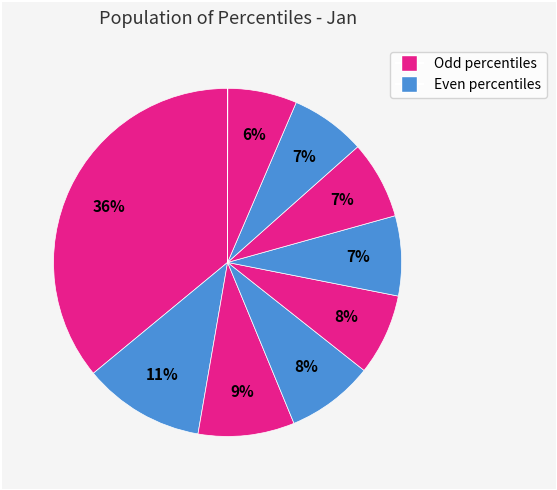

To the nearest percent, what is the difference between the largest and smallest slice percentages?

36%